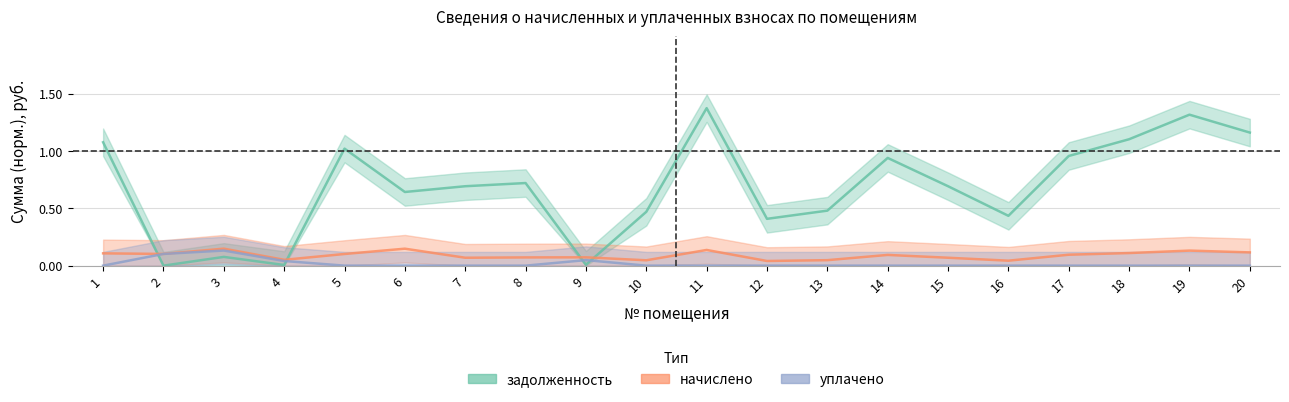

Is it true that задолженность equals 0.1 at 3?

False